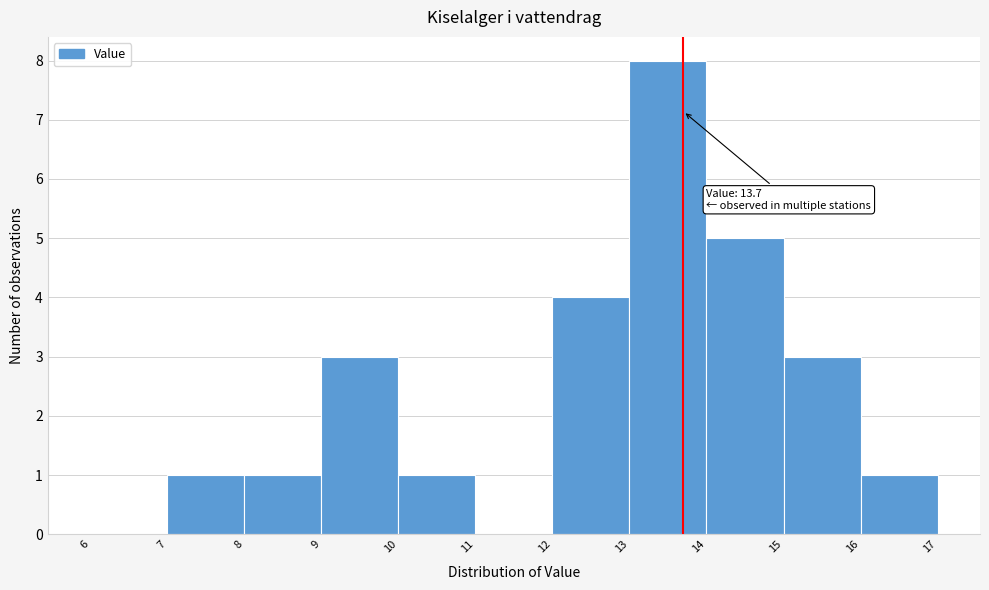

Which range on the x-axis has the tallest bar?

13 to 14